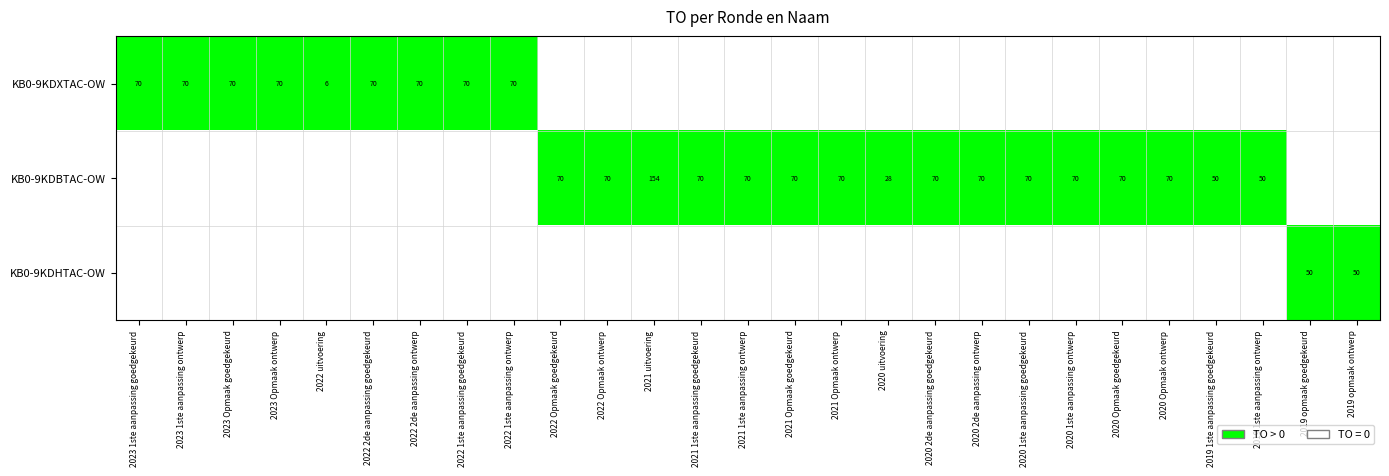

The value of KB0-9KDXTAC-OW at 2022 1ste aanpassing goedgekeurd is 31. True or false?

False